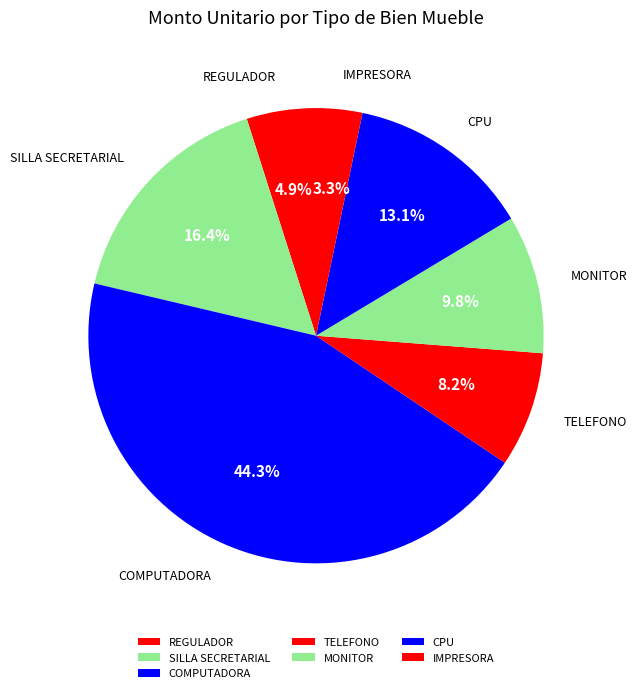

Does CPU account for over 50% of the chart?

No